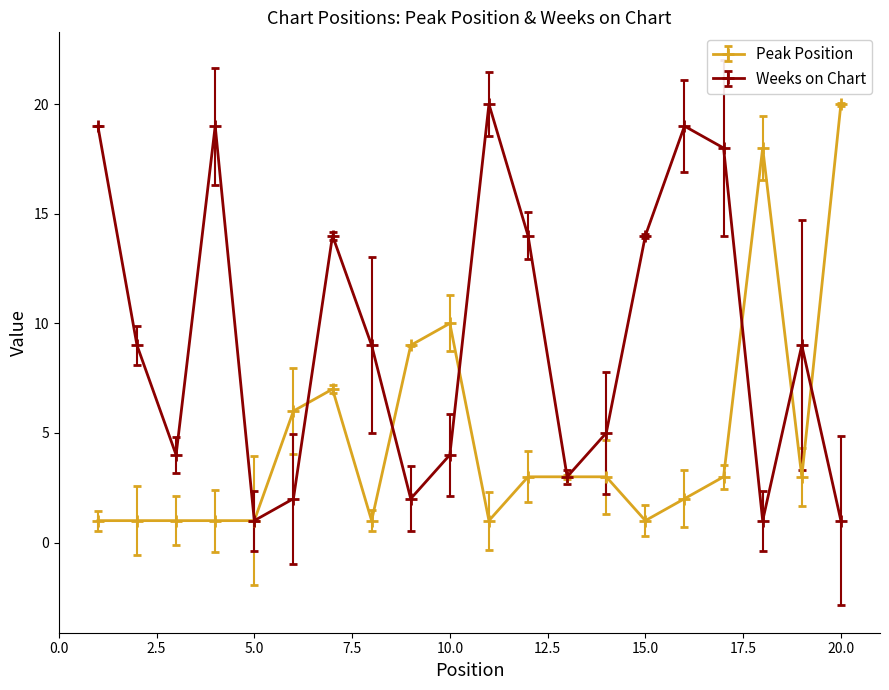

How many lines are shown in the chart?

2